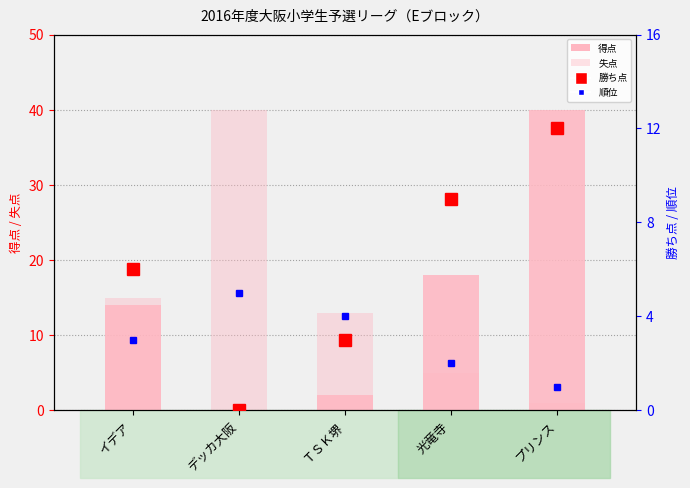

What is the label of the 5th bar from the right?

イデア